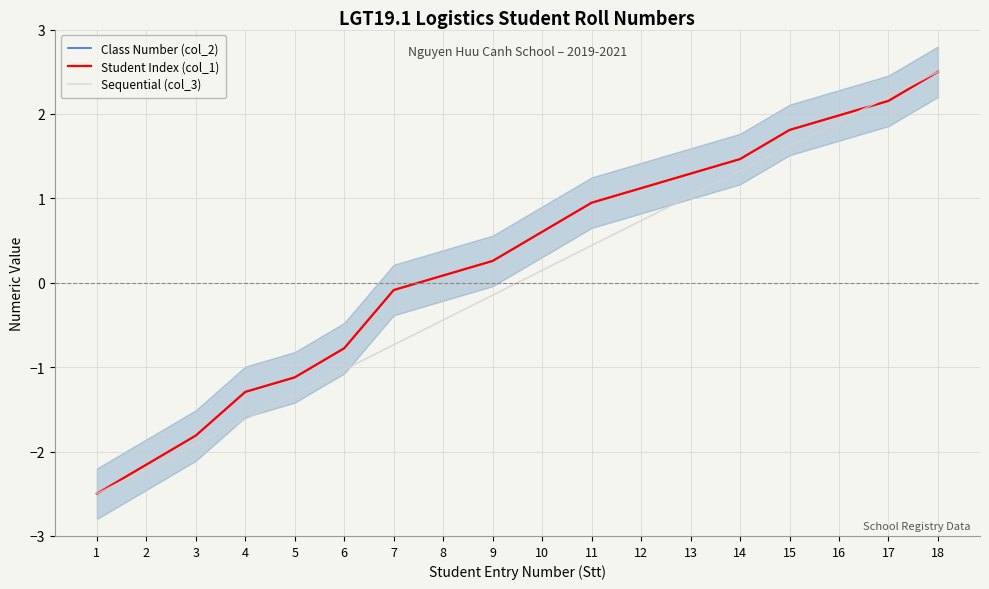

What are all the series names shown in the legend?

Class Number (col_2), Student Index (col_1), Sequential (col_3)